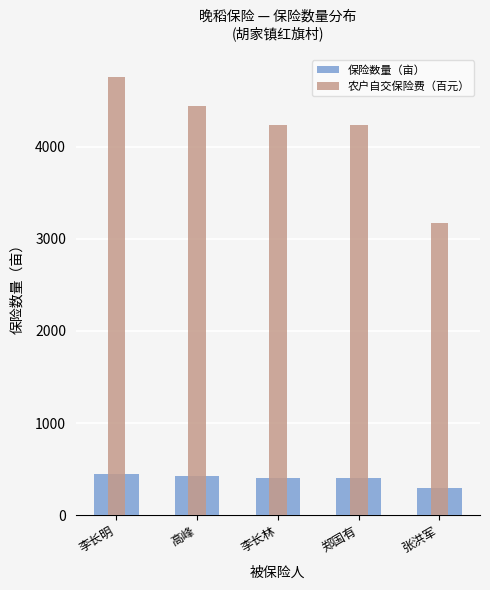

What is the difference between the second highest and minimum values in the 农户自交保险费（百元） series?

1269.4